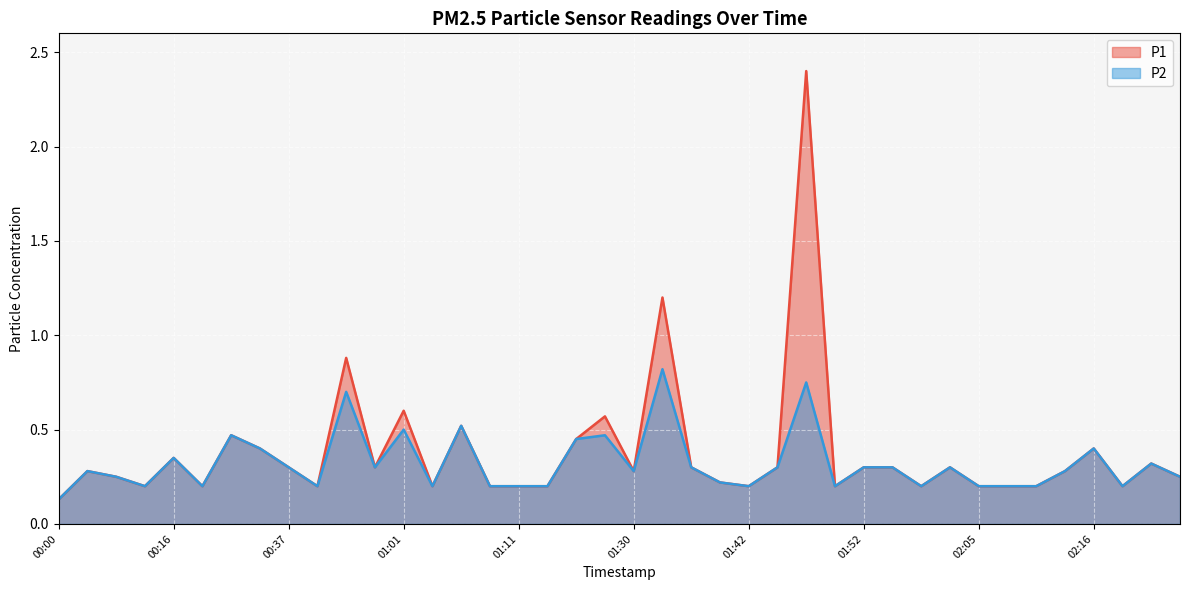

What is the average value of the P2 series?

0.3